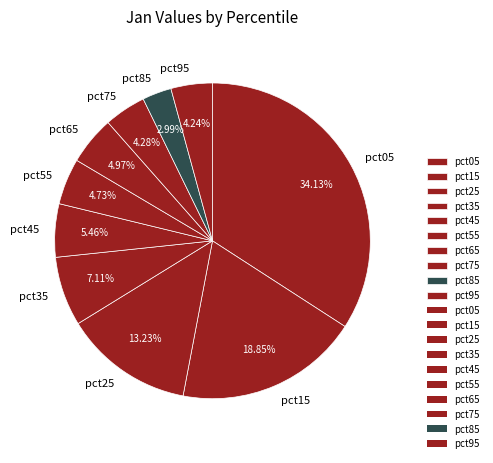

Which has a higher value, pct95 or pct65?

pct65